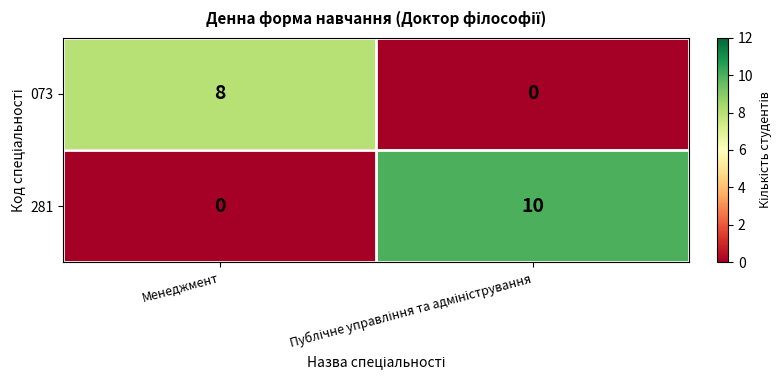

Which series has the largest total across all categories?

281